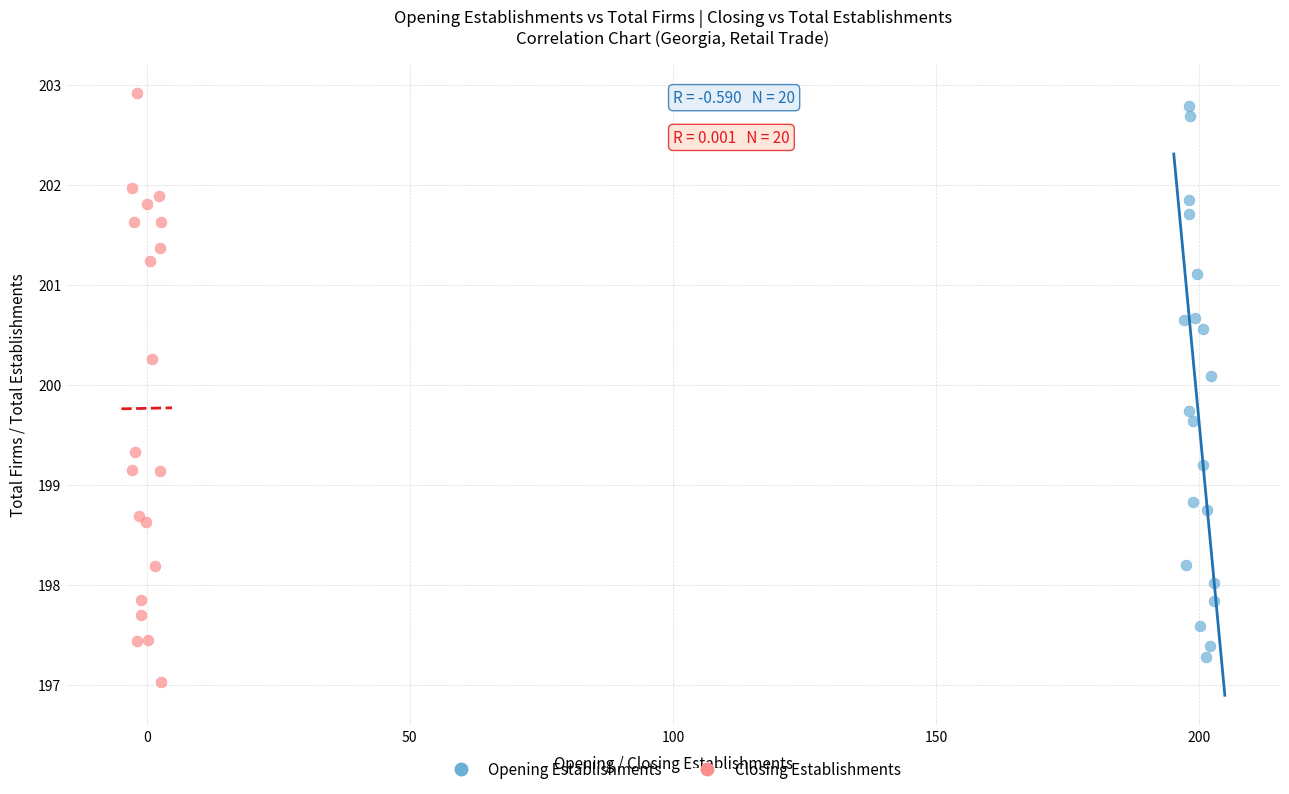

Which series contains the highest Y value?

Closing Establishments